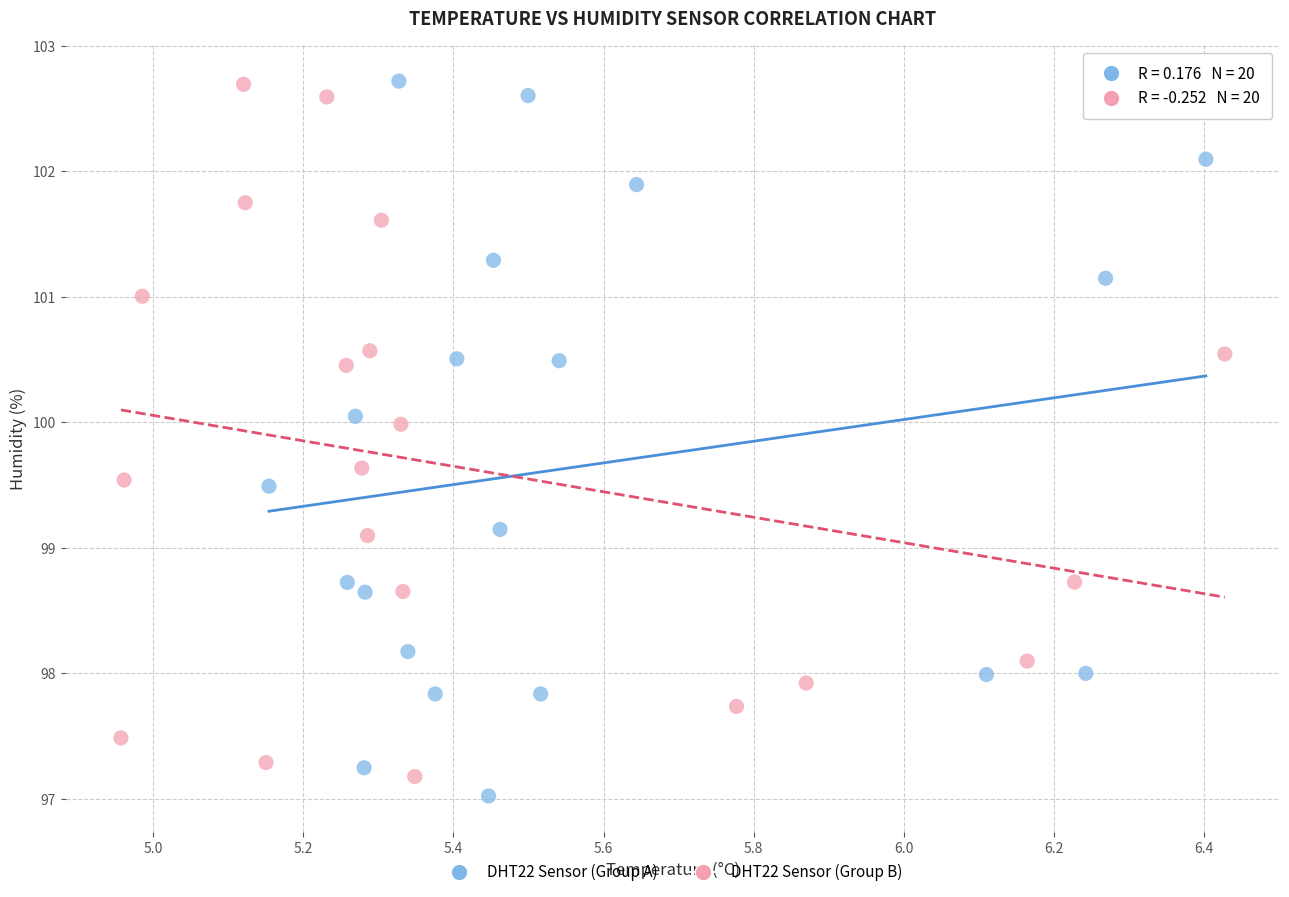

What are all the series names shown in the legend?

DHT22 Sensor (Group A), DHT22 Sensor (Group B)